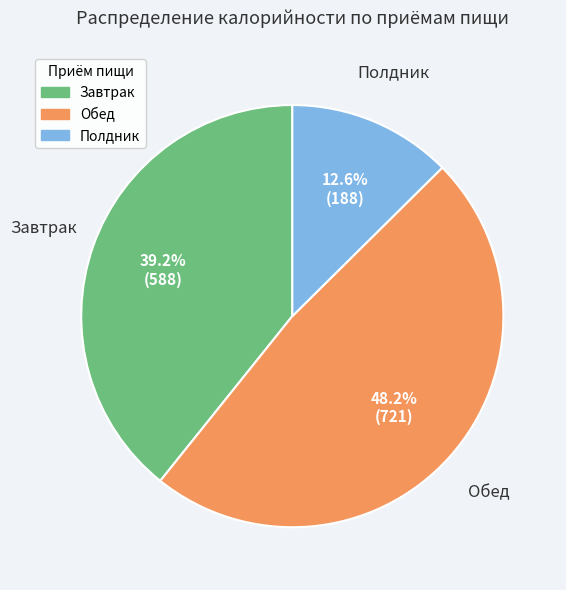

Is Полдник the majority of the pie?

No